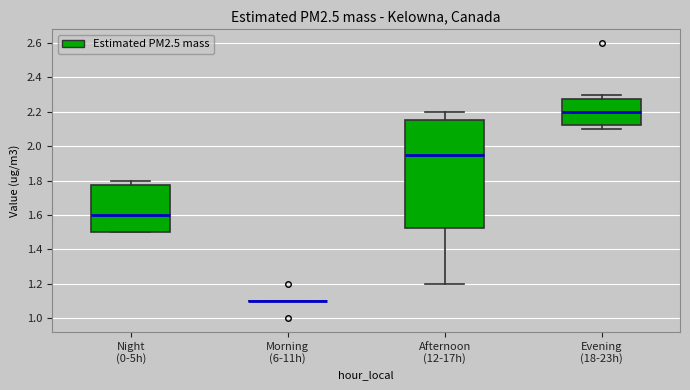

Reading left to right, read every box against the y-axis: the position of its median line, the range the box covers, and the ends of its whiskers. The values are not printed on the chart, so give them approximately, as read against the axis.

Night (0-5h): median 1.60, box 1.50 to 1.78, whiskers 1.50 to 1.80
Morning (6-11h): box collapsed to a line at 1.10, whiskers 1.10 to 1.10
Afternoon (12-17h): median 1.96, box 1.52 to 2.16, whiskers 1.20 to 2.20
Evening (18-23h): median 2.20, box 2.12 to 2.28, whiskers 2.10 to 2.30